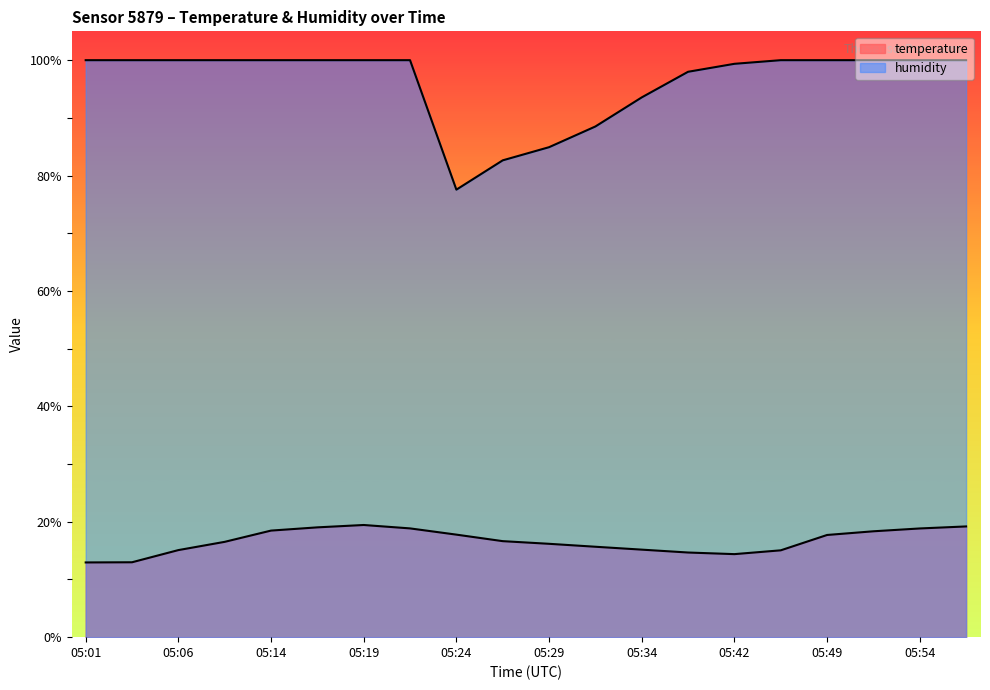

Read the temperature value at 05:34.

15.2